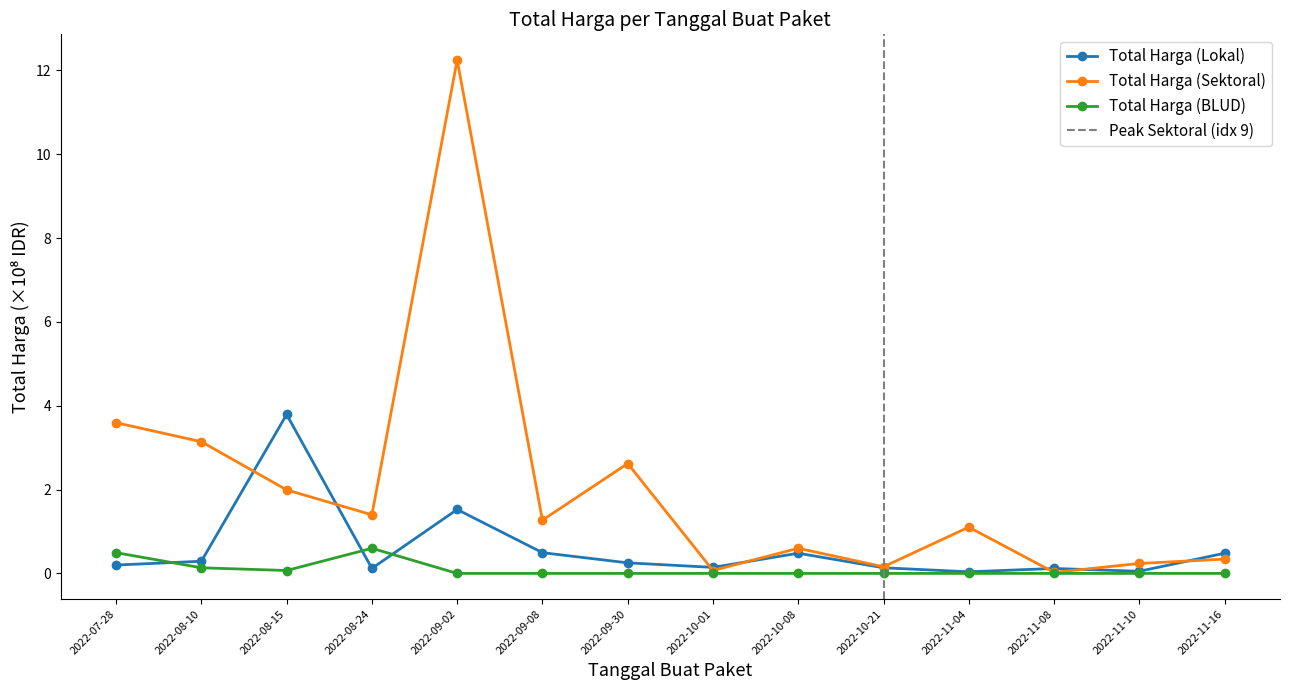

Where is the first local minimum for Total Harga (Lokal)?

2022-08-24